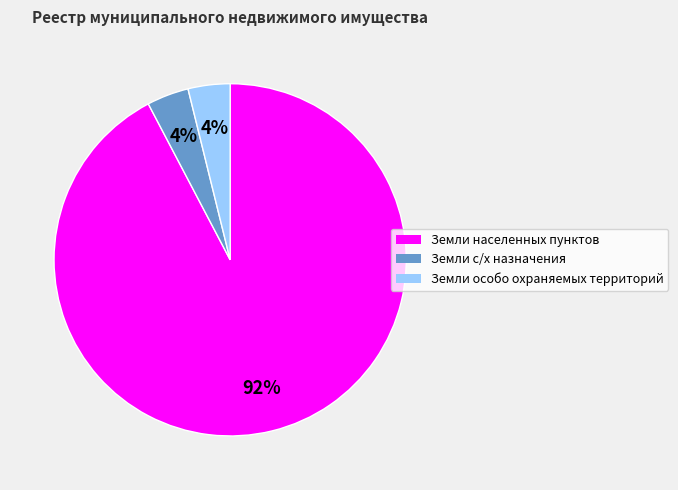

To the nearest percent, what is the average slice percentage?

33%